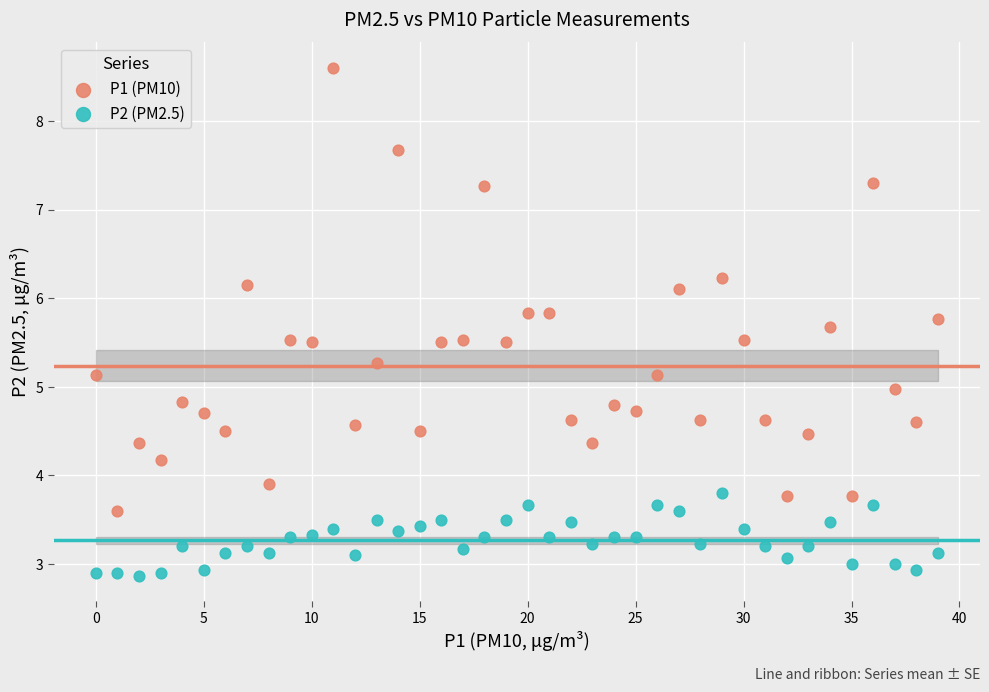

Which series has the largest Y range (max minus min)?

P1 (PM10)